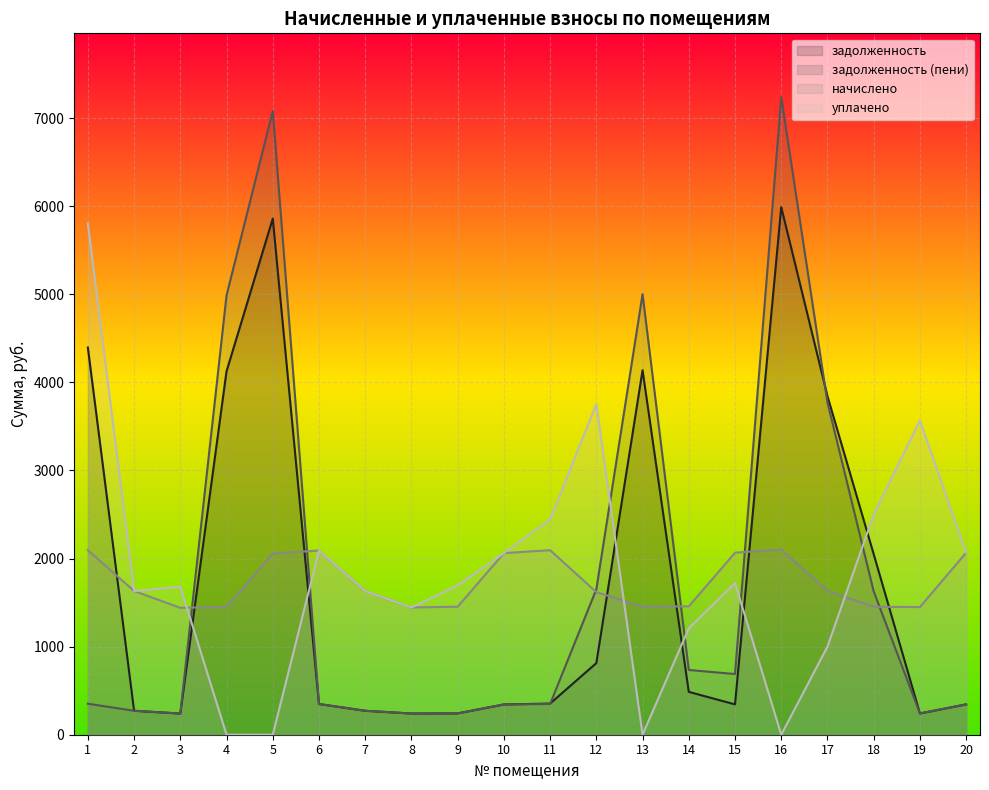

How many times do задолженность (пени) and задолженность cross each other?

2